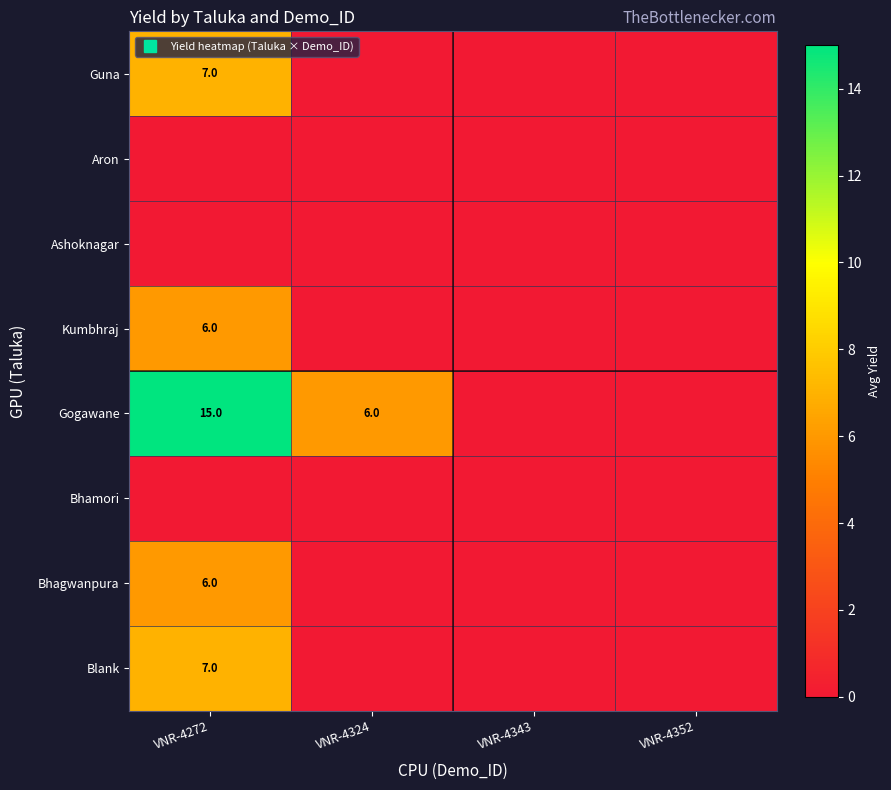

At which category does the chart reach its minimum across all series?

VNR-4324